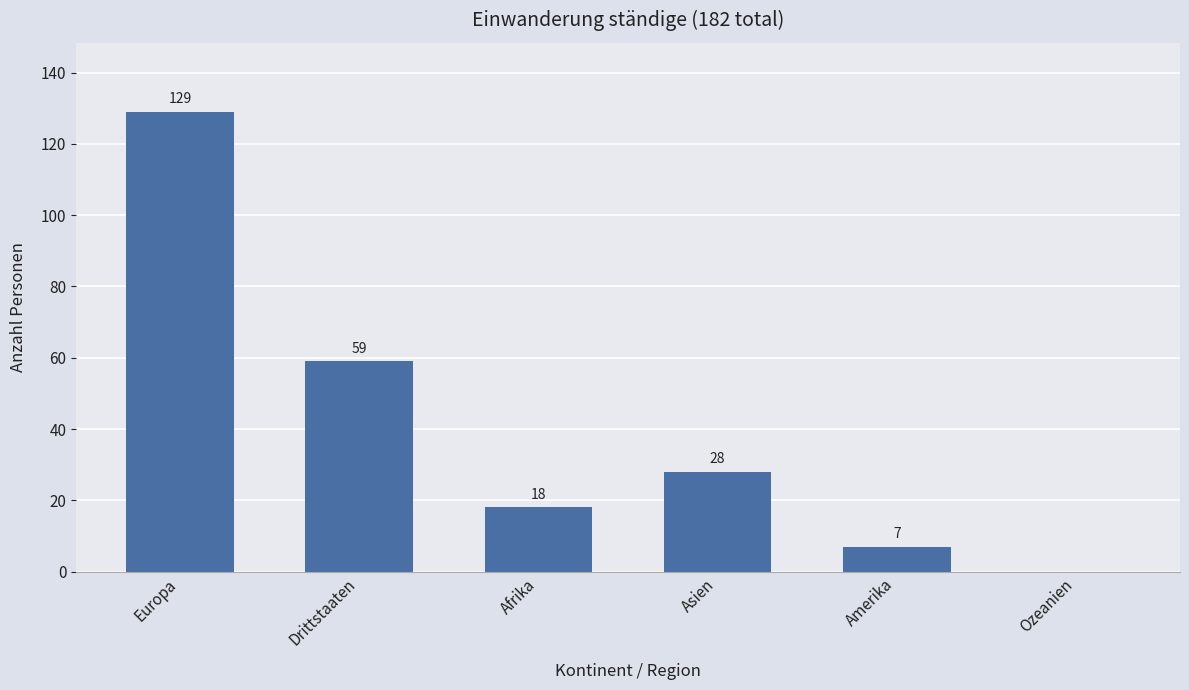

What is the greatest value displayed?

129